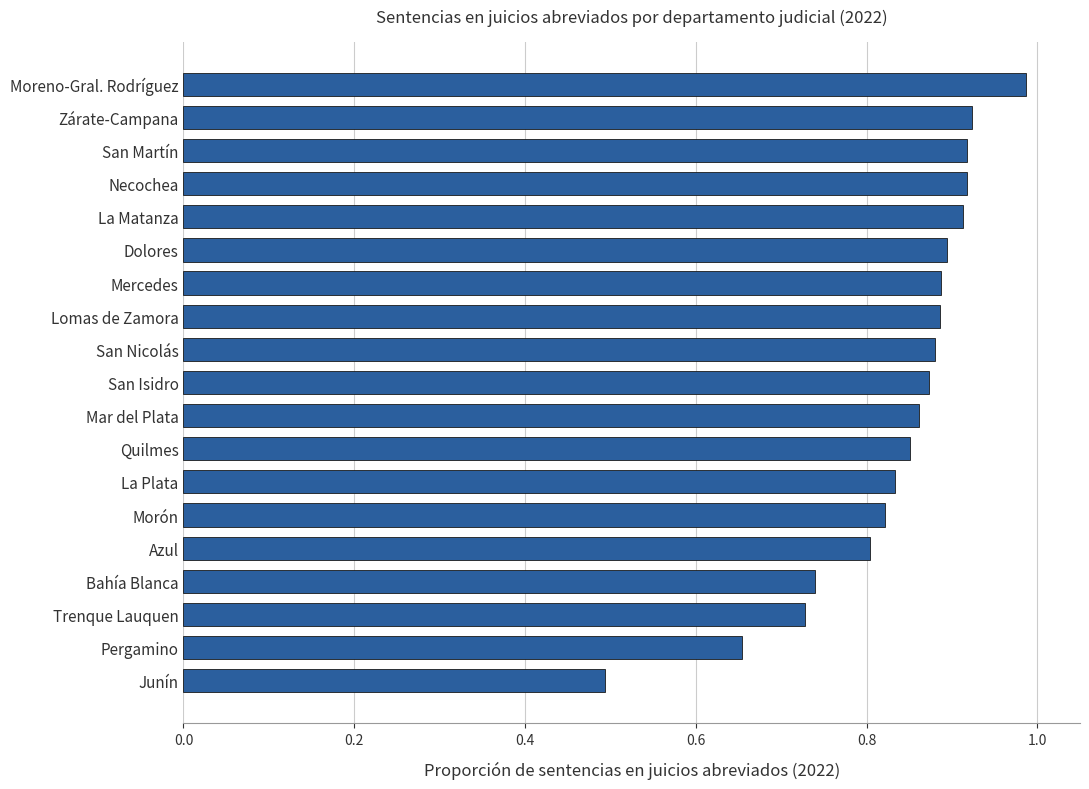

How many bars are there in total?

19